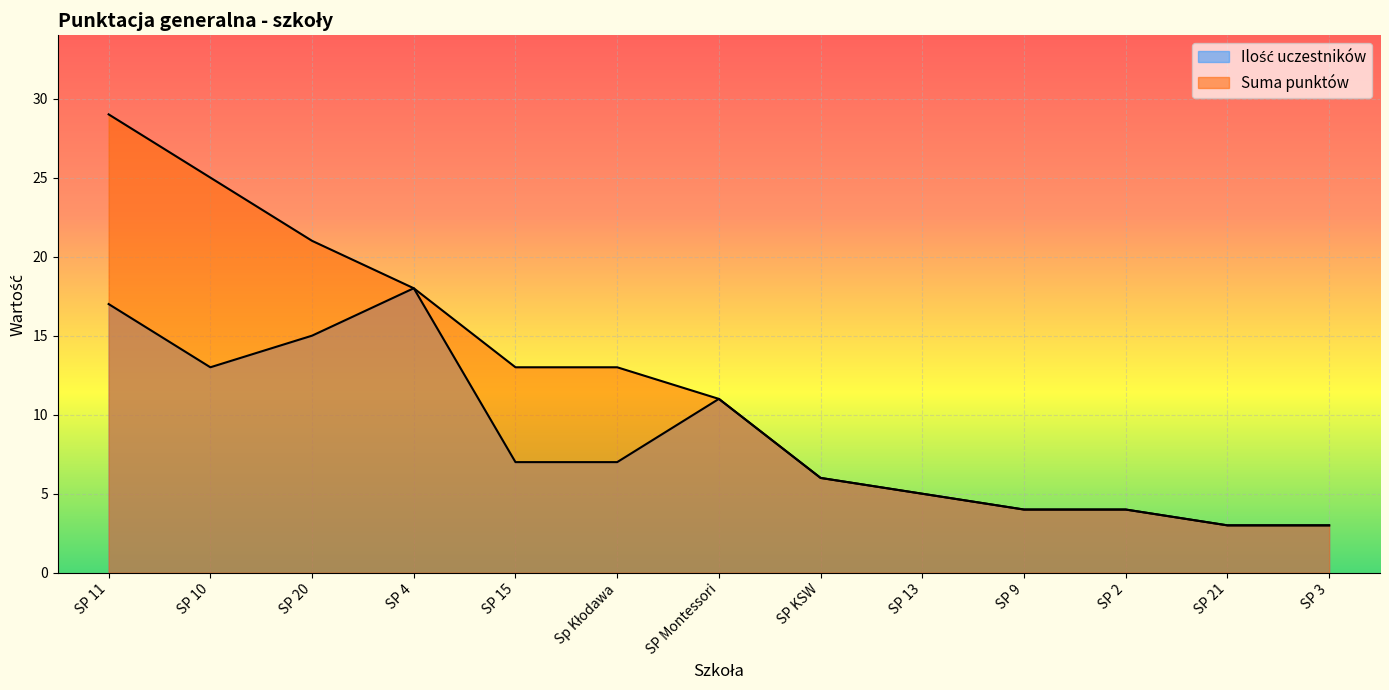

What is the lowest value of the Ilość uczestników series?

3